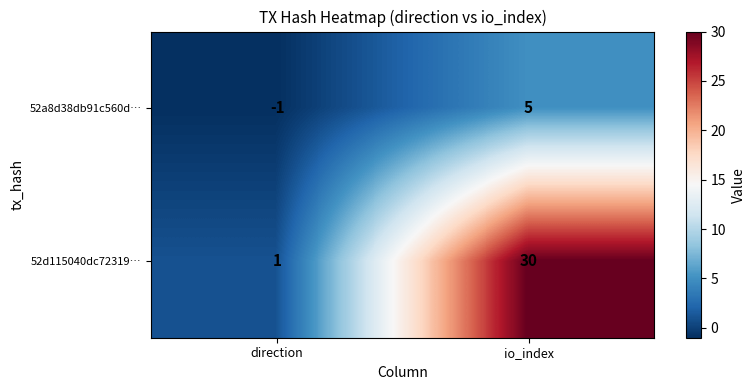

Rank the series at direction from lowest to highest value.

52a8d38db91c560d…, 52d115040dc72319…